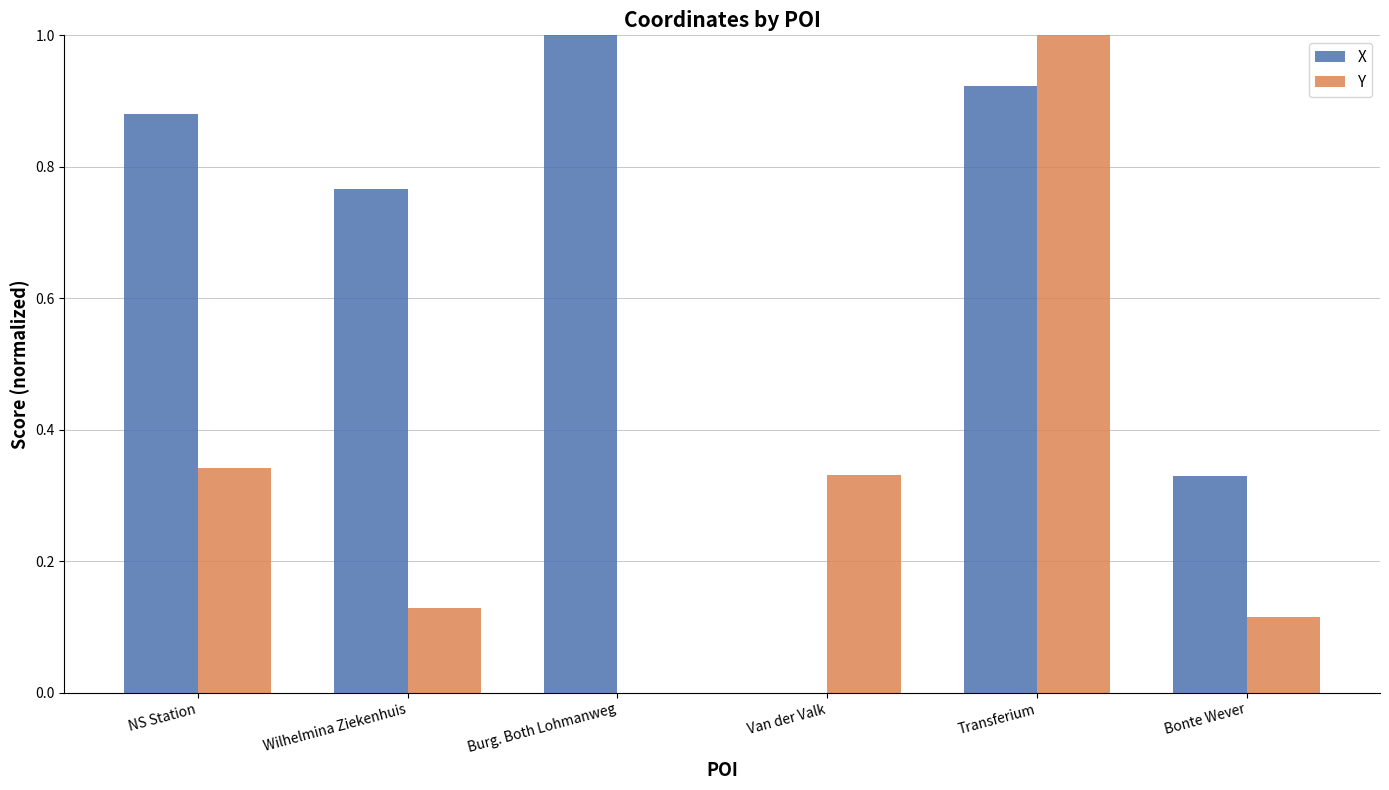

What is the sum of all X values?

3.9